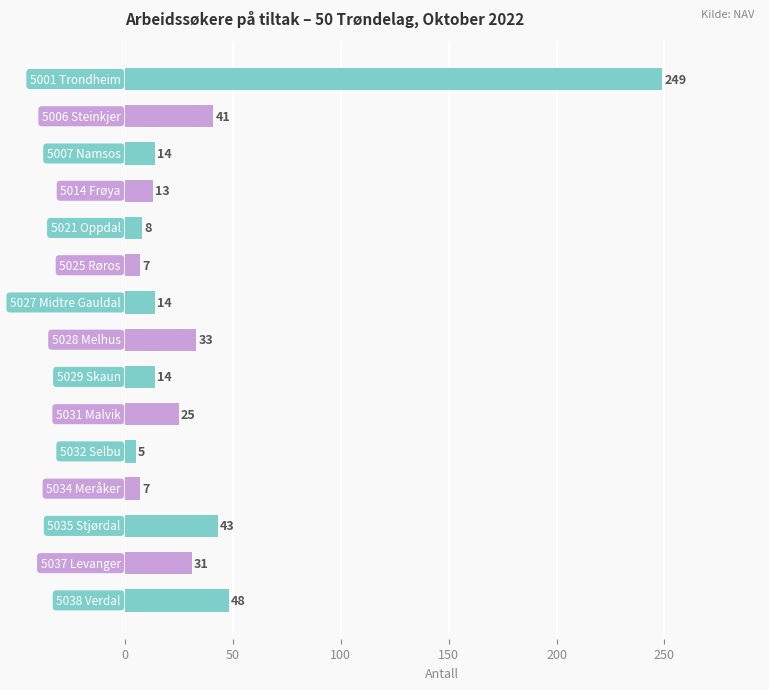

What is the smallest value displayed?

5